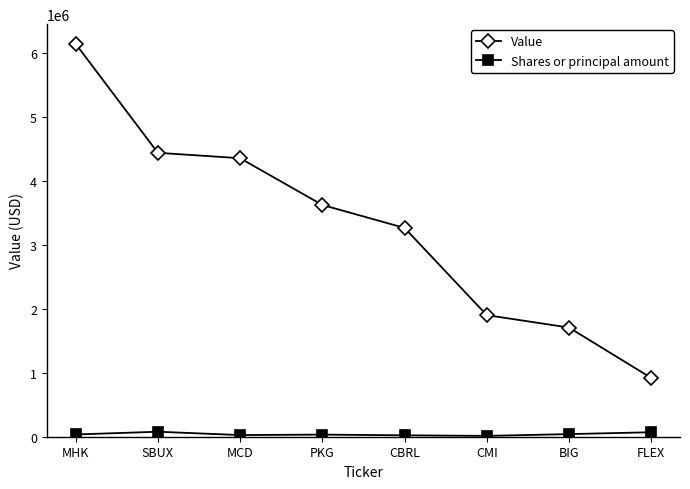

What is the difference between the second highest and second lowest values in the Value series?

2729000